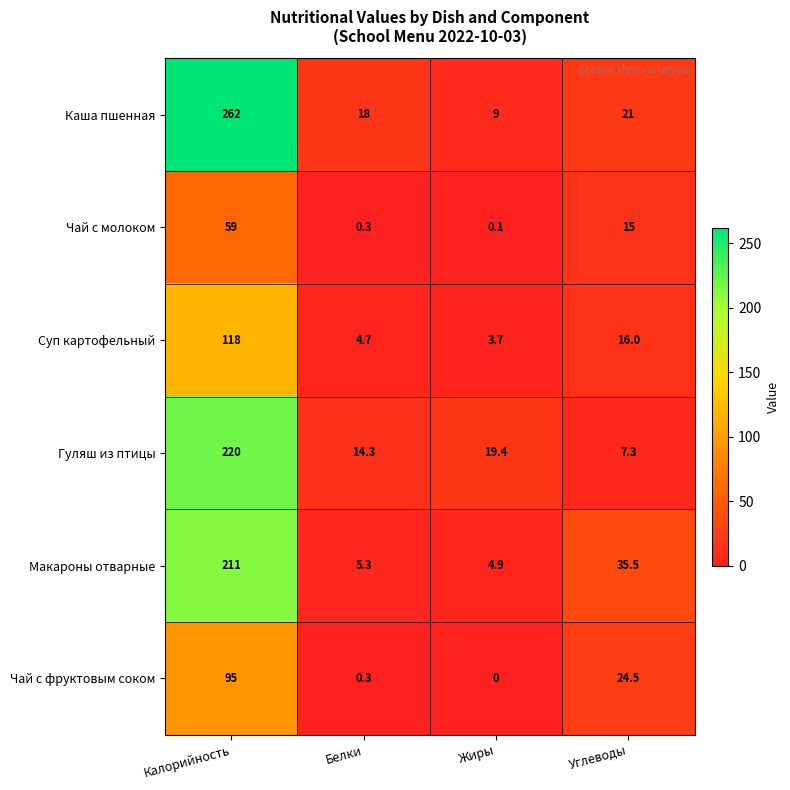

Rank the series at Углеводы from highest to lowest value.

Макароны отварные, Чай с фруктовым соком, Каша пшенная, Суп картофельный, Чай с молоком, Гуляш из птицы